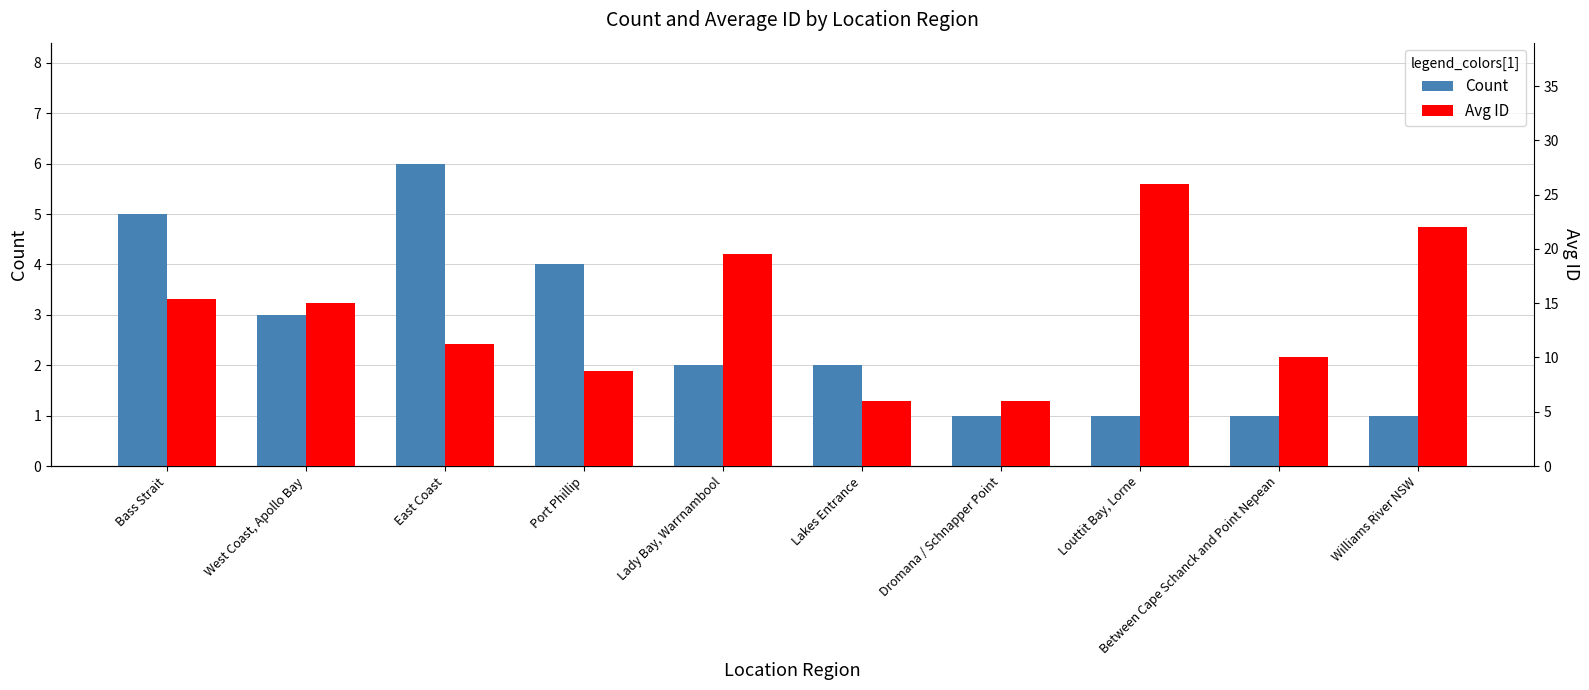

Which has a higher value, Lakes Entrance or Louttit Bay, Lorne?

Lakes Entrance